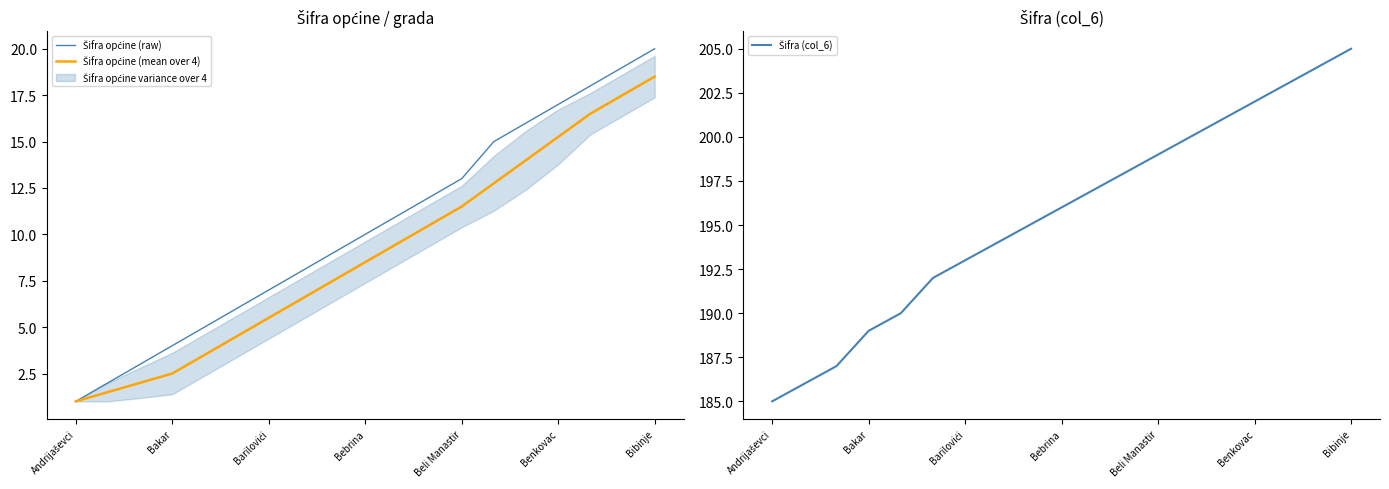

Which category has the lowest value in the Šifra općine (raw) series?

Andrijaševci